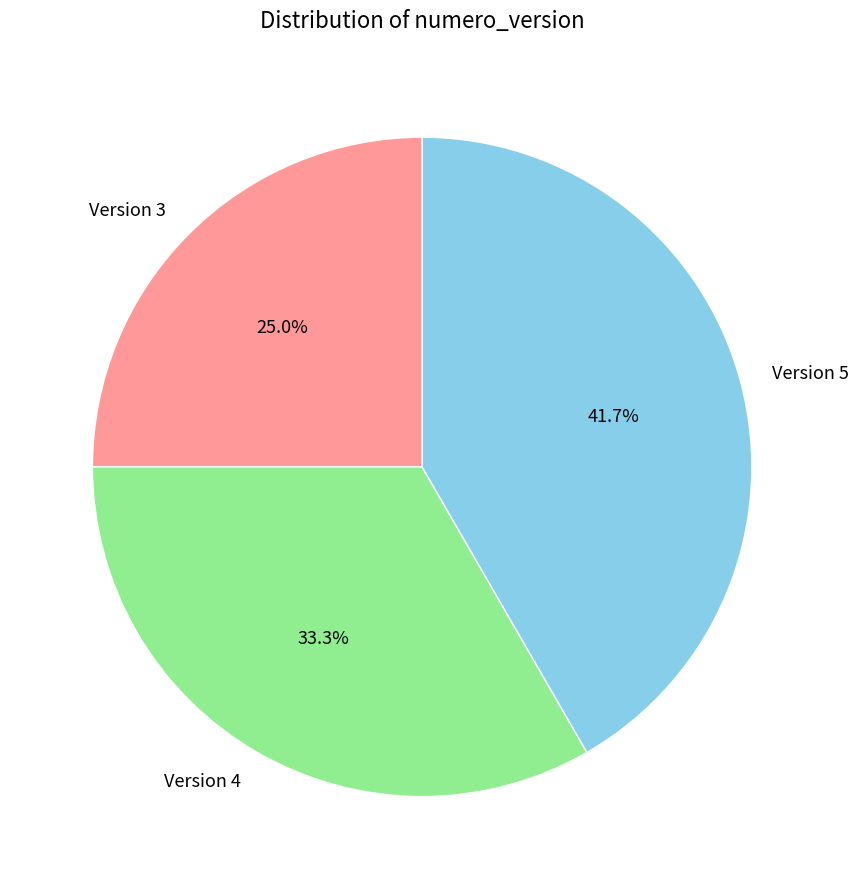

Approximately how many times larger is the value at Version 5 compared to Version 4?

1.3